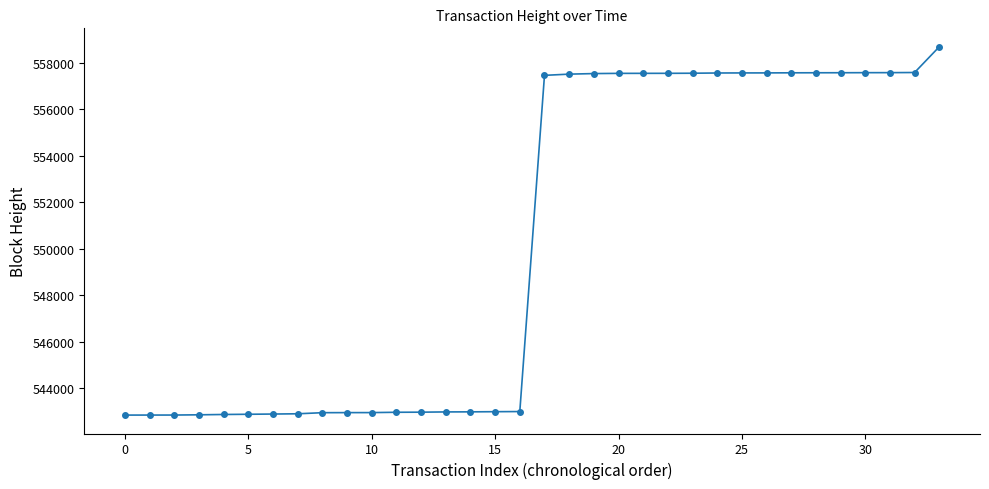

What is the sum of all values?

18709096